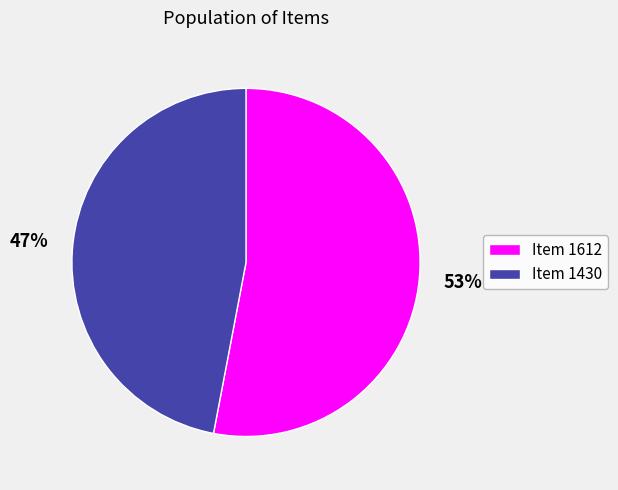

The Item 1612 slice represents 41% of the pie. True or false?

False